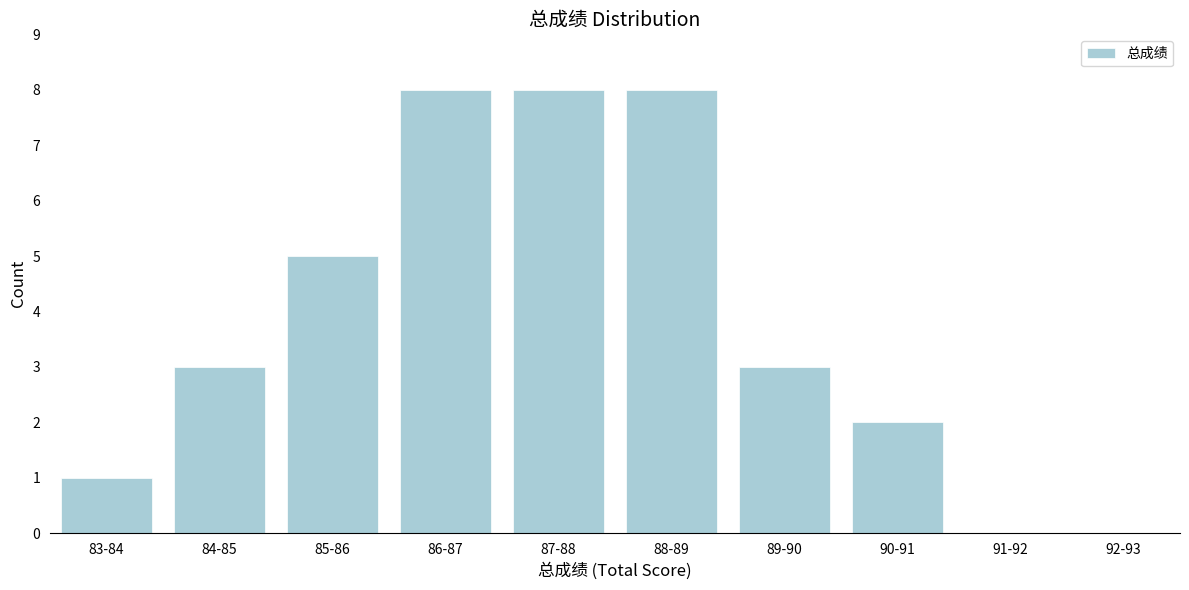

Reading right to left, transcribe all the data shown in this chart.

92-93=0	91-92=0	90-91=2	89-90=3	88-89=8	87-88=8	86-87=8	85-86=5	84-85=3	83-84=1